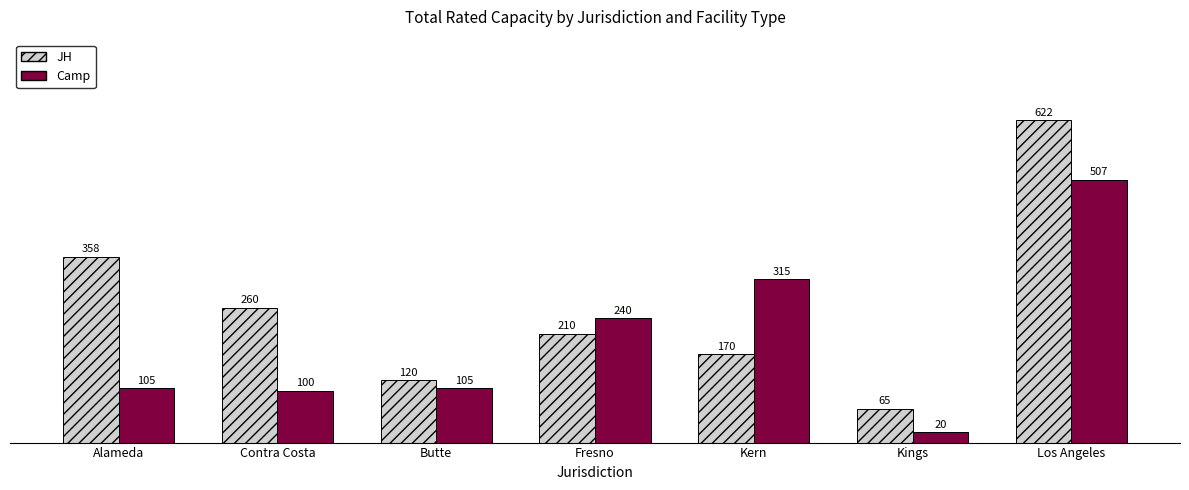

What is the difference between the highest and lowest values at Alameda?

253